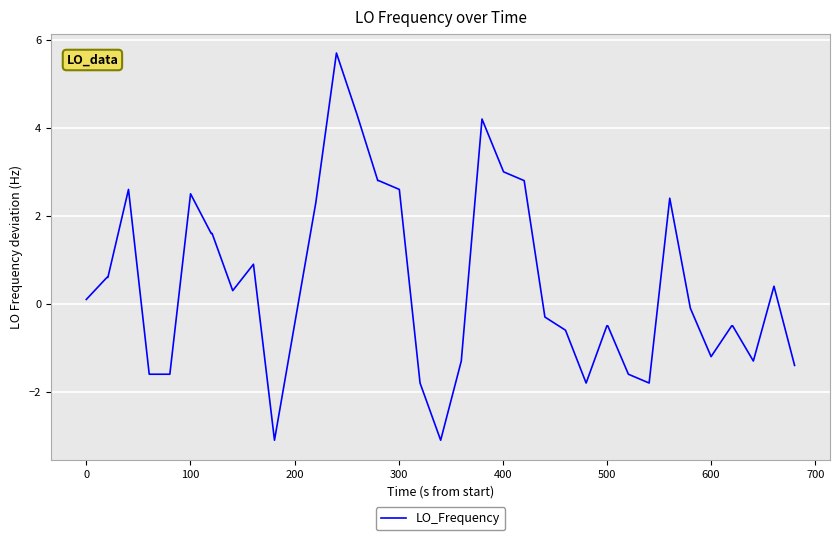

What is the smallest value displayed?

-3.1